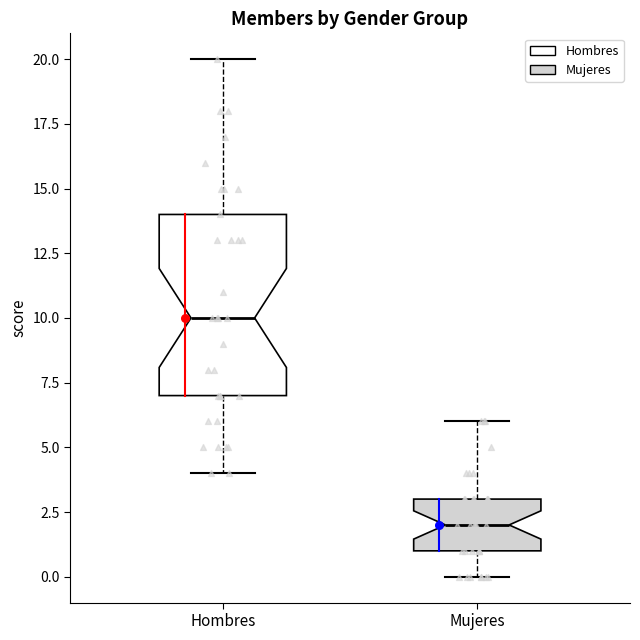

Which box has the lowest median line?

Mujeres